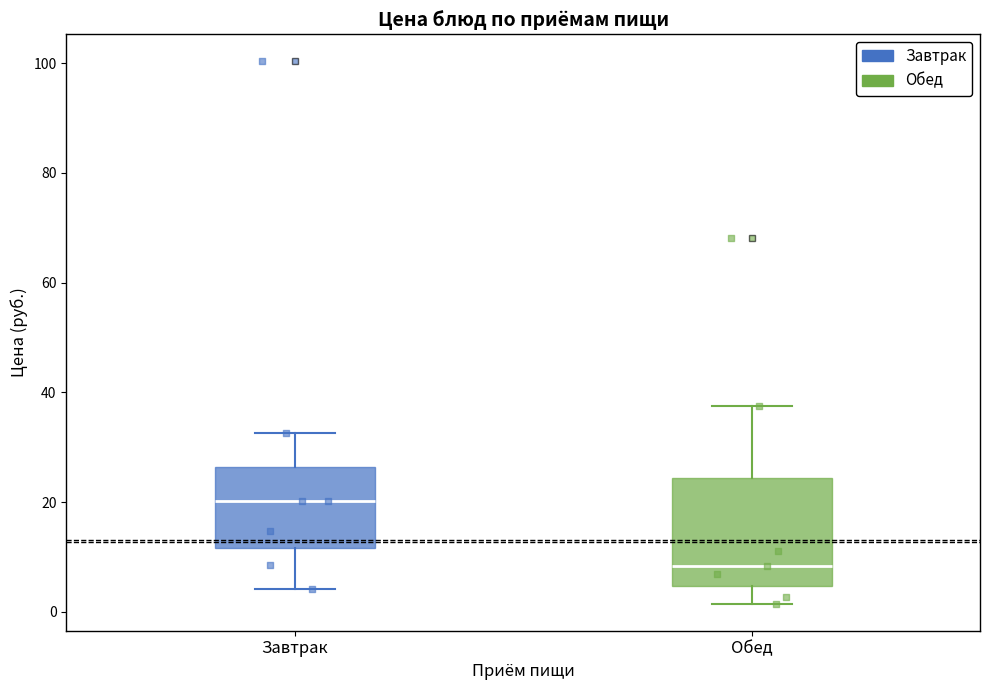

Which box's median line is the highest?

Завтрак